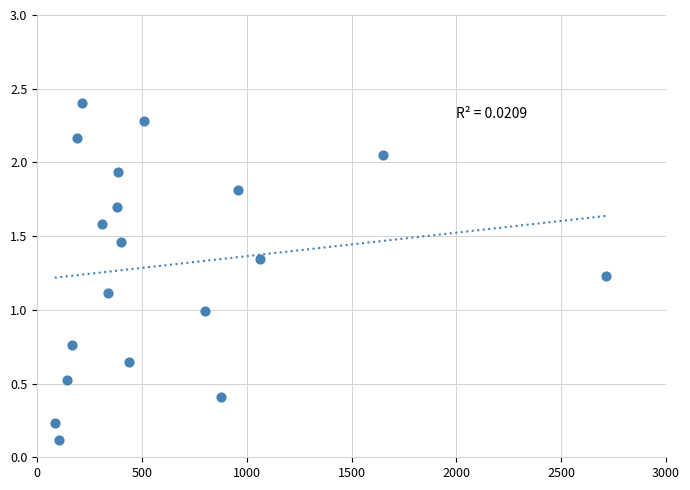

What is the range of X values (max minus min)?

2629.3